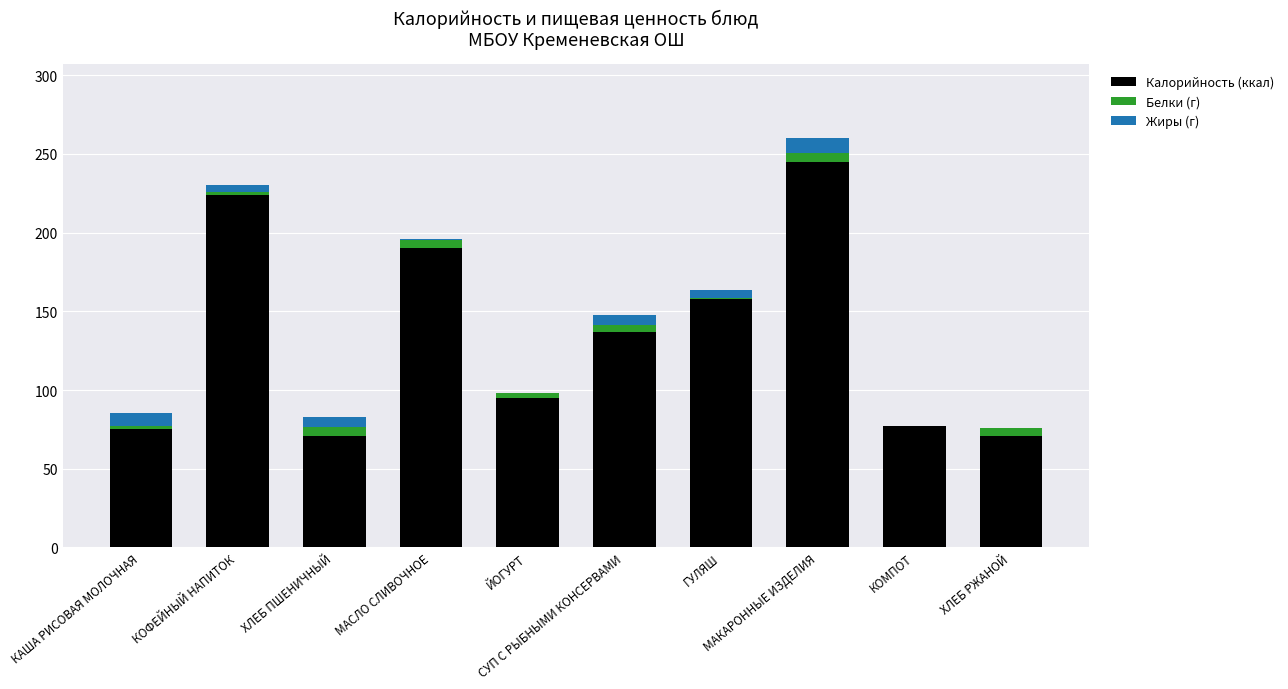

Count the number of categories in the chart.

10